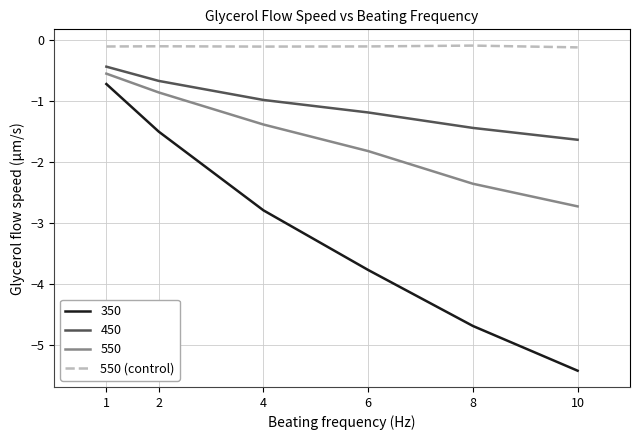

Does the chart display data point markers on the line(s)?

No